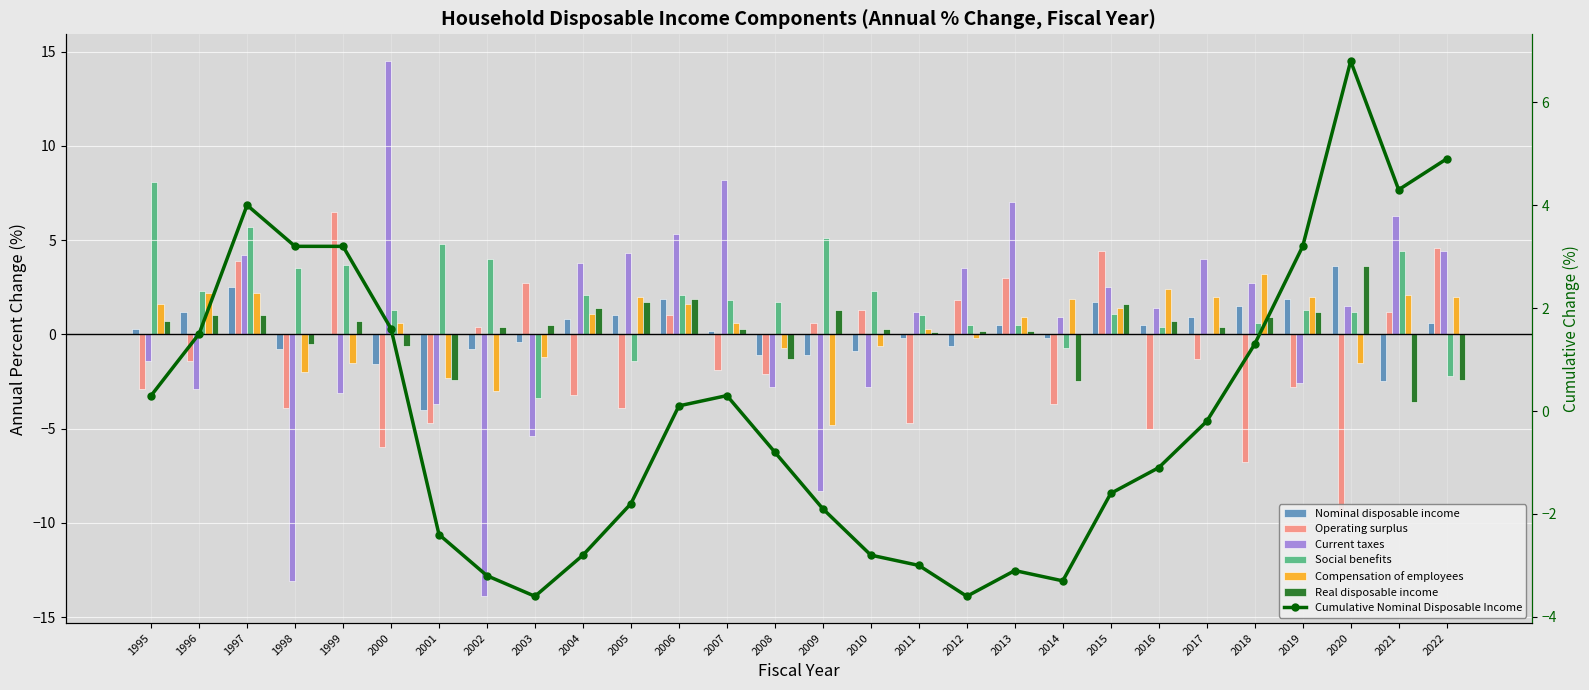

How many bars are there in total?

168